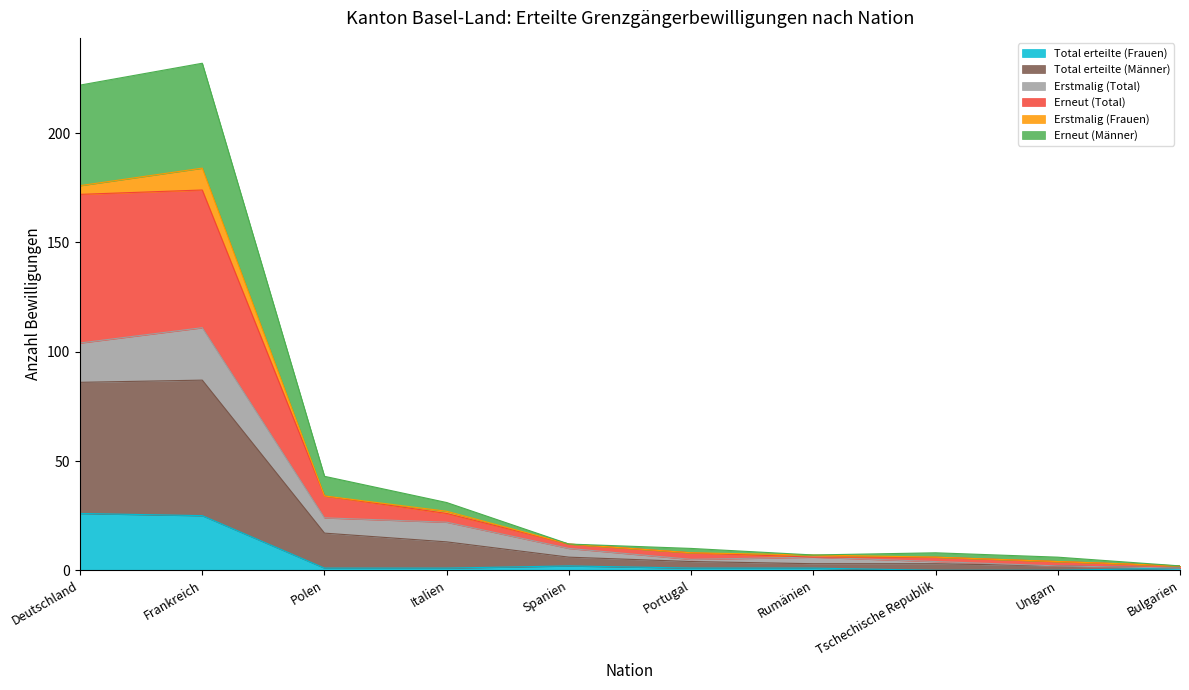

Which has a higher value, Italien or Spanien?

Spanien